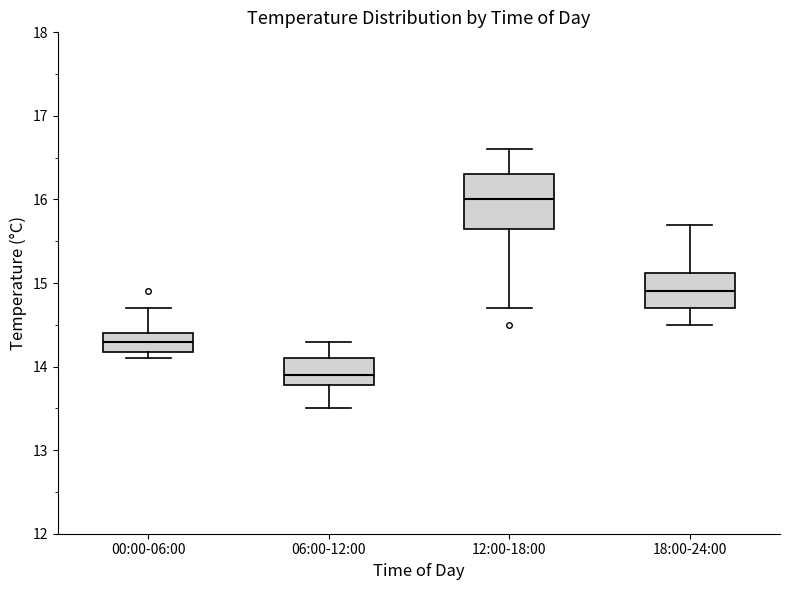

Reading left to right, transcribe this box plot: for each box, give where its median line is, the range the box spans, and where its two whiskers end, as read against the y-axis. The values are not printed on the chart, so give them approximately, as read against the axis.

00:00-06:00: median 14.3, box 14.2 to 14.4, whiskers 14.1 to 14.7
06:00-12:00: median 13.9, box 13.8 to 14.1, whiskers 13.5 to 14.3
12:00-18:00: median 16.0, box 15.7 to 16.3, whiskers 14.7 to 16.6
18:00-24:00: median 14.9, box 14.7 to 15.1, whiskers 14.5 to 15.7